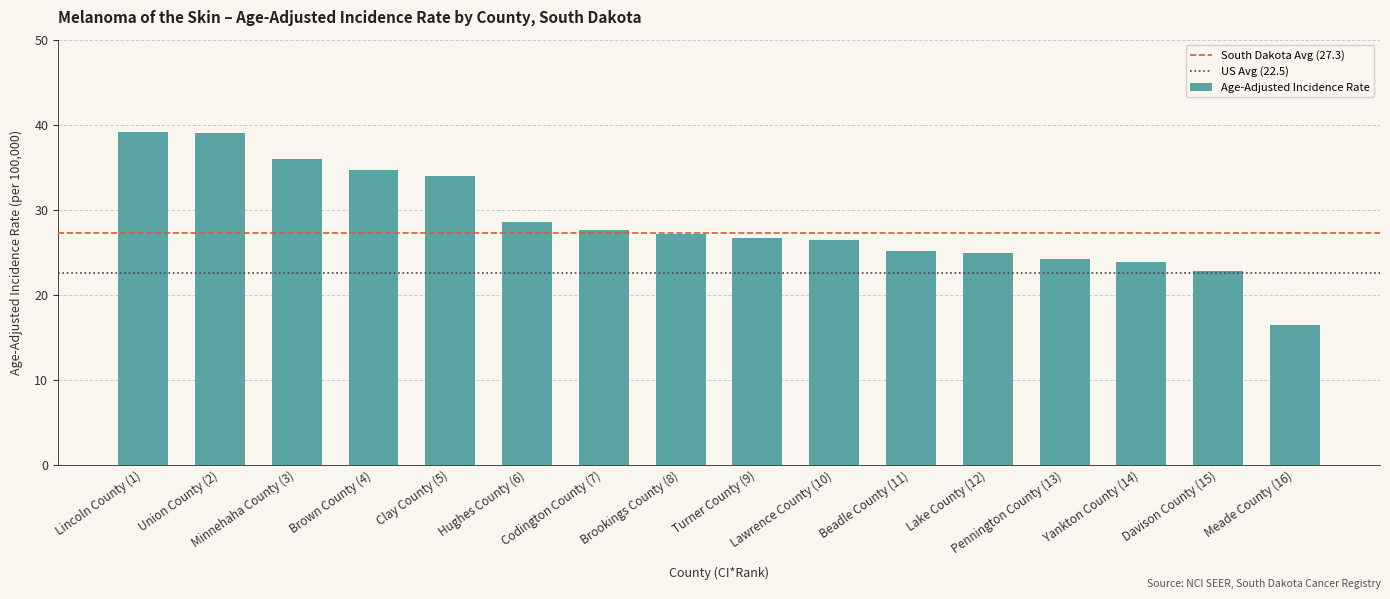

What is the difference between the maximum and second lowest values?

16.3